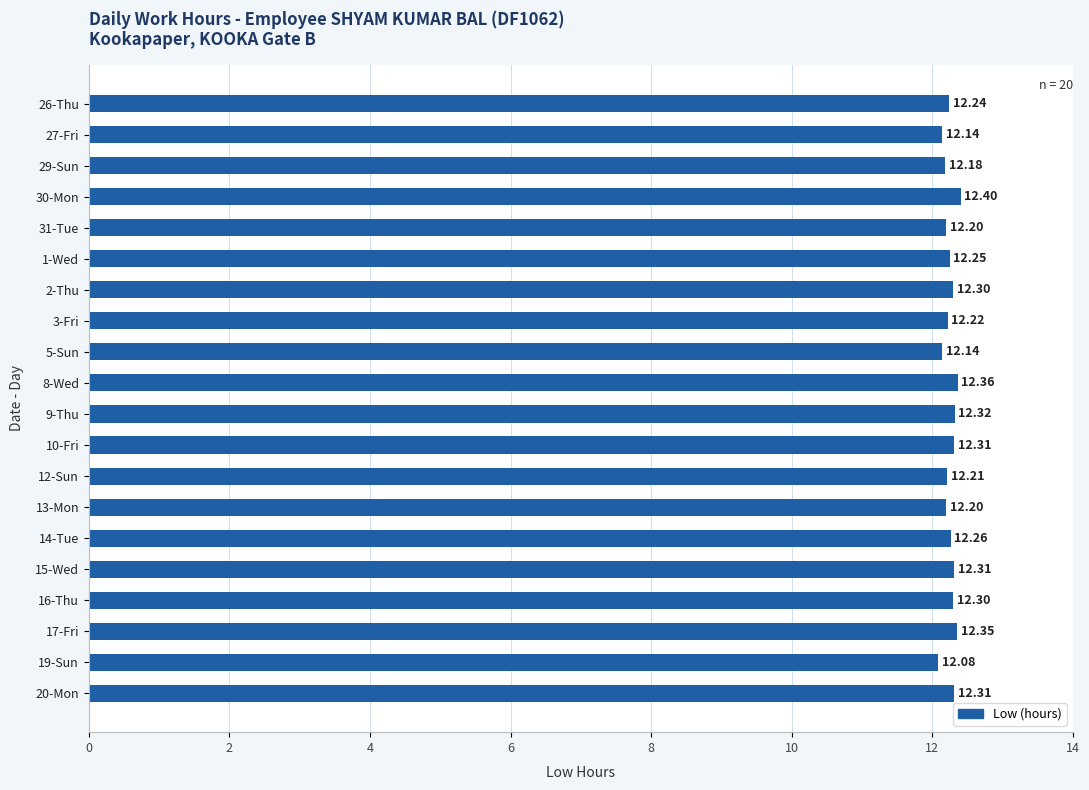

Does the chart contain stacked bars?

No